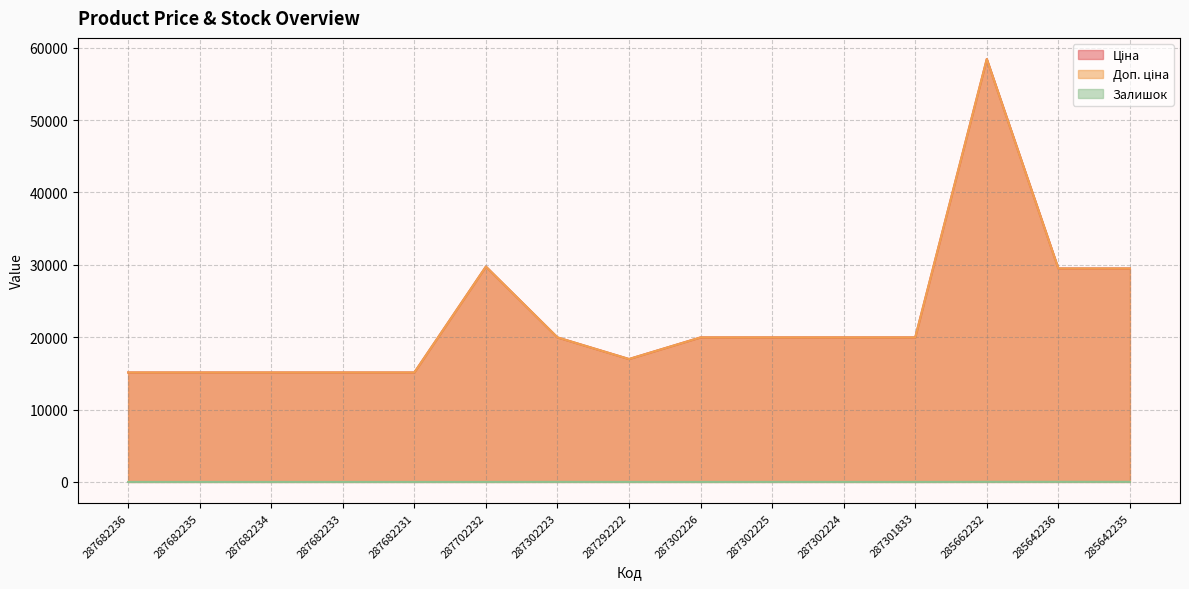

Reading left to right, transcribe all the data shown in this chart.

Ціна: 15120.0	15120.0	15120.0	15120.0	15120.0	29747.2	19964.2	16976.3	19964.2	19964.2	19964.2	19964.2	58426.5	29491.5	29491.5
Доп. ціна: 15120.0	15120.0	15120.0	15120.0	15120.0	29747.2	19964.2	16976.3	19964.2	19964.2	19964.2	19964.2	58426.5	29491.5	29491.5
Залишок: 0.0	0.0	0.0	0.0	0.0	0.0	7.0	2.0	0.0	5.0	3.0	0.0	14.0	16.0	13.0